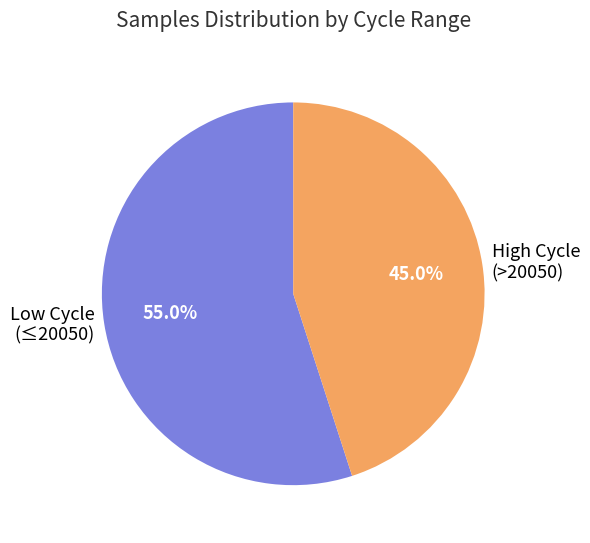

Between Low Cycle (≤20050) and High Cycle (>20050), which is larger?

Low Cycle (≤20050)